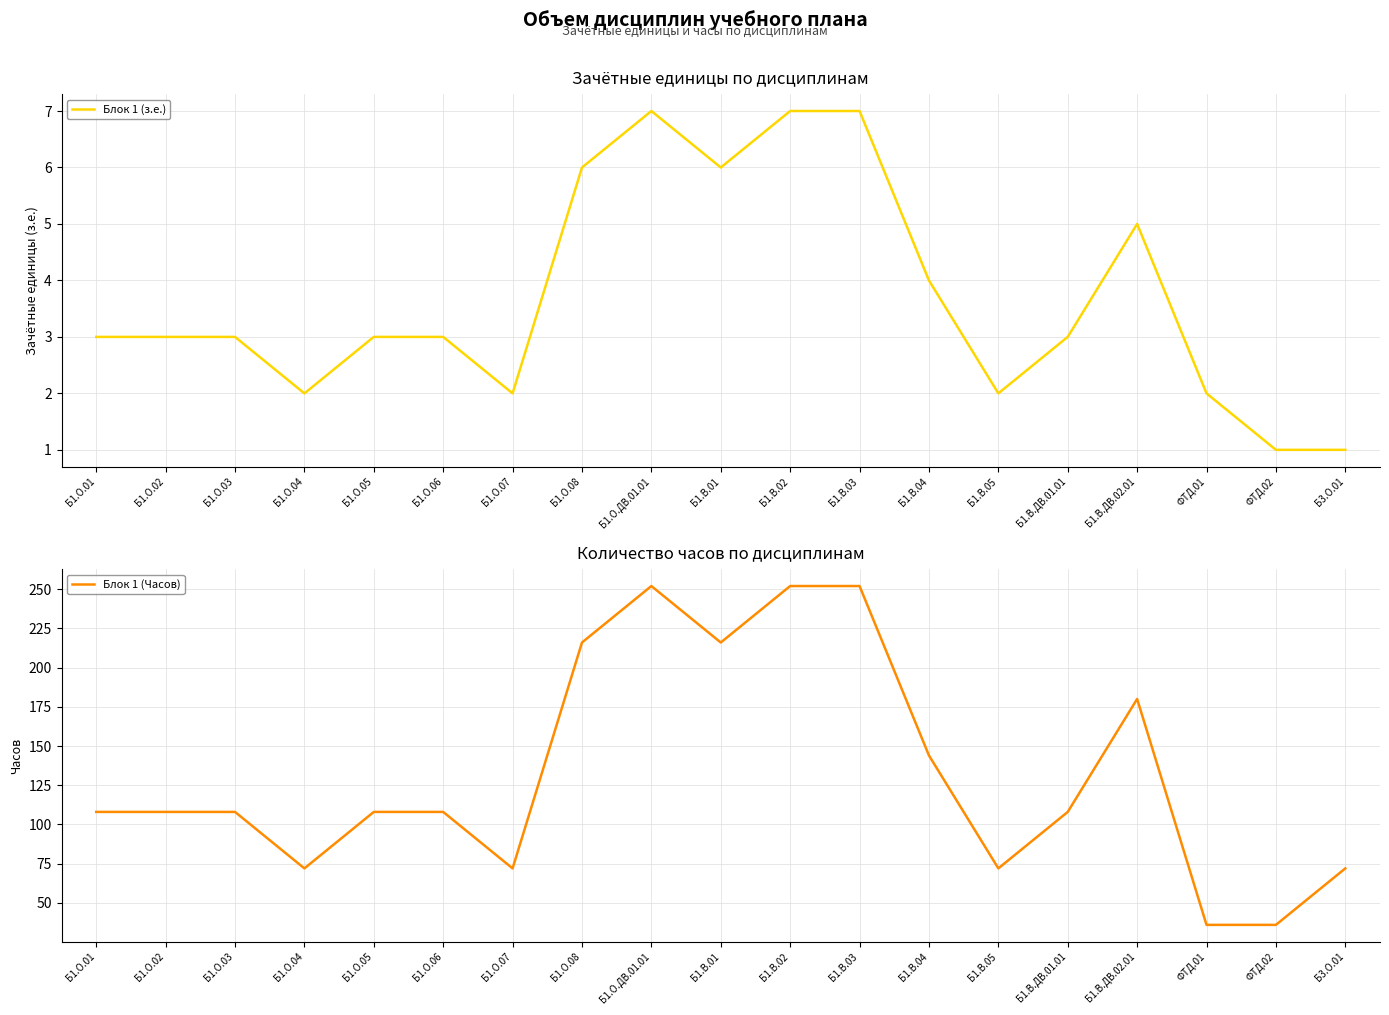

What position from the right is Б1.В.03?

8